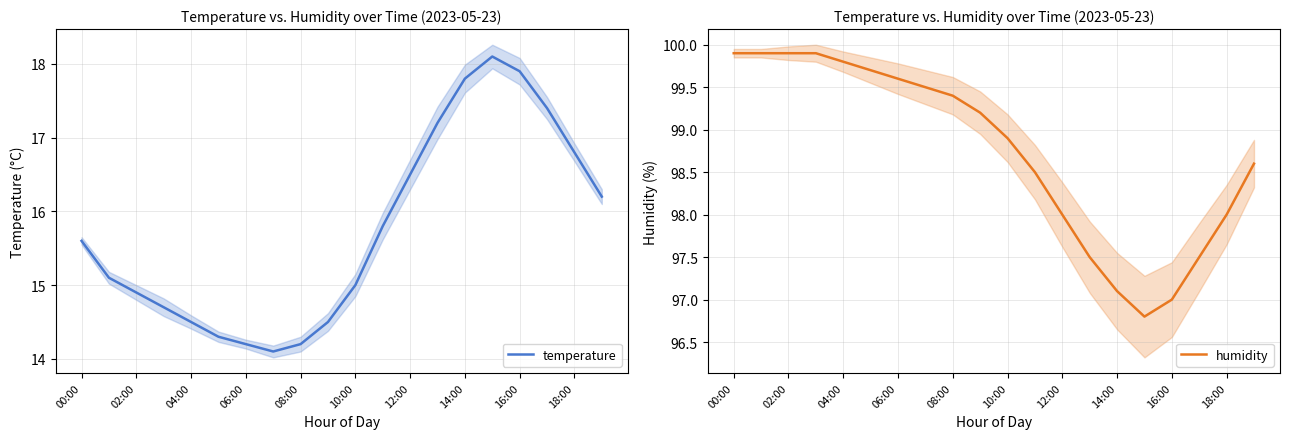

True or false: humidity and temperature intersect in this chart.

False